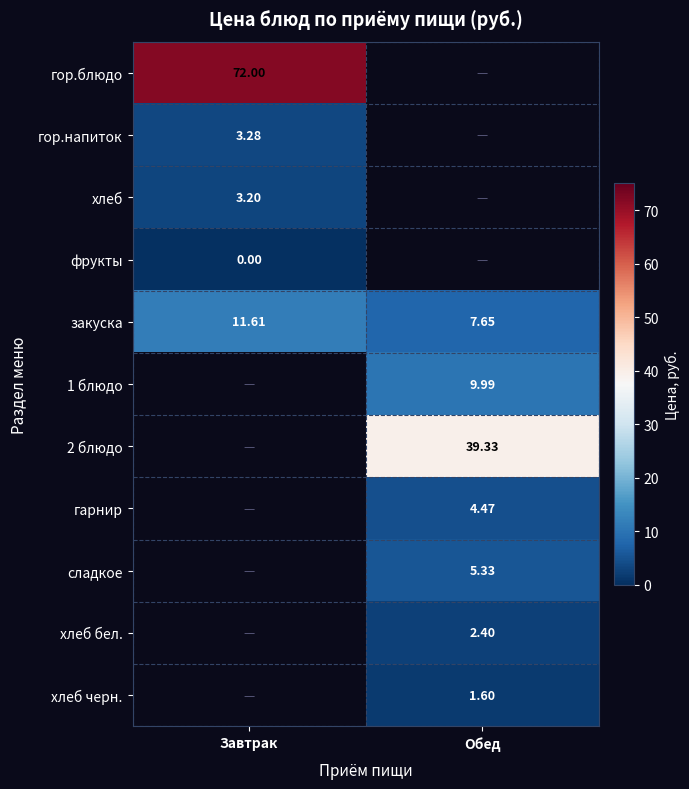

Is the value of закуска at Обед greater than the value of гор.блюдо at Завтрак?

No